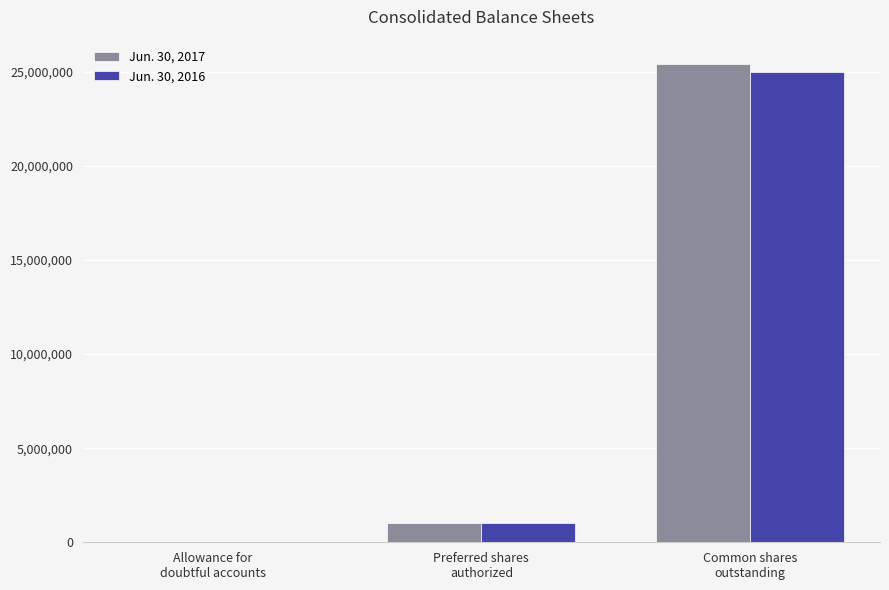

How many groups of bars are there?

3